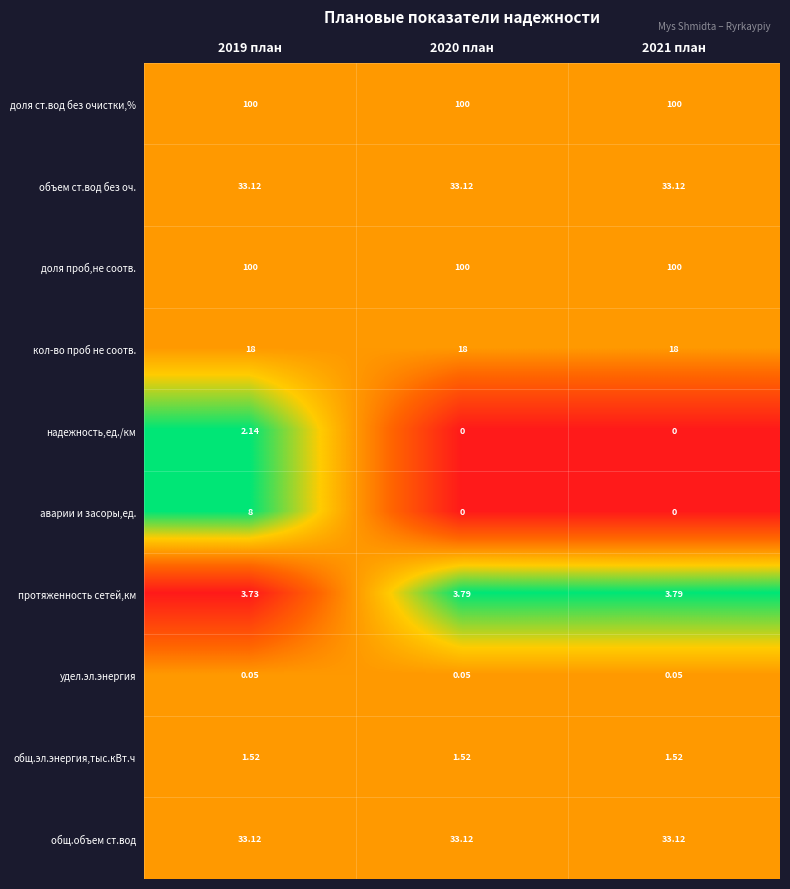

Is the value of протяженность сетей,км at 2021 план greater than the value of доля ст.вод без очистки,% at 2021 план?

No